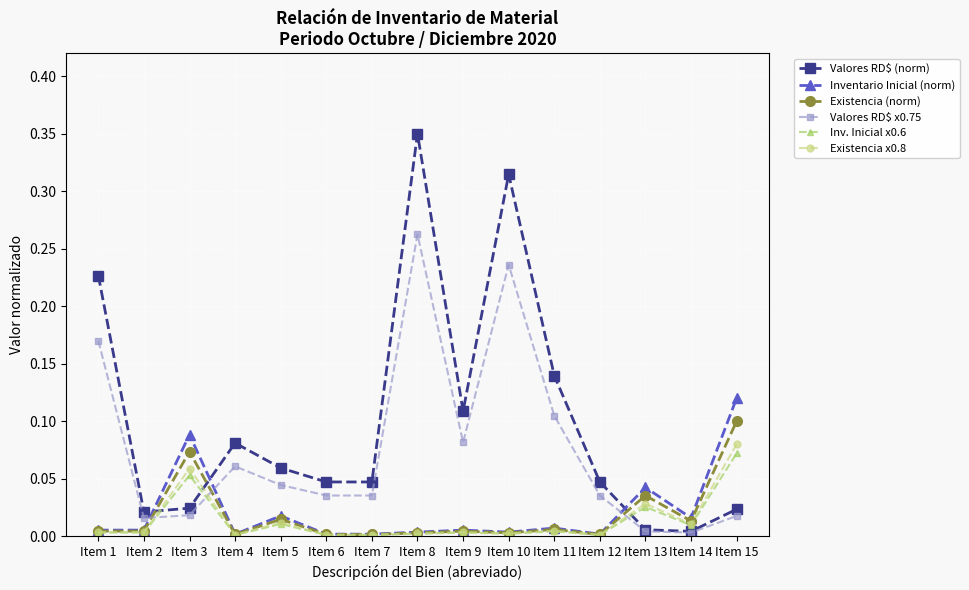

What are all the series names shown in the legend?

Valores RD$ (norm), Inventario Inicial (norm), Existencia (norm), Valores RD$ x0.75, Inv. Inicial x0.6, Existencia x0.8